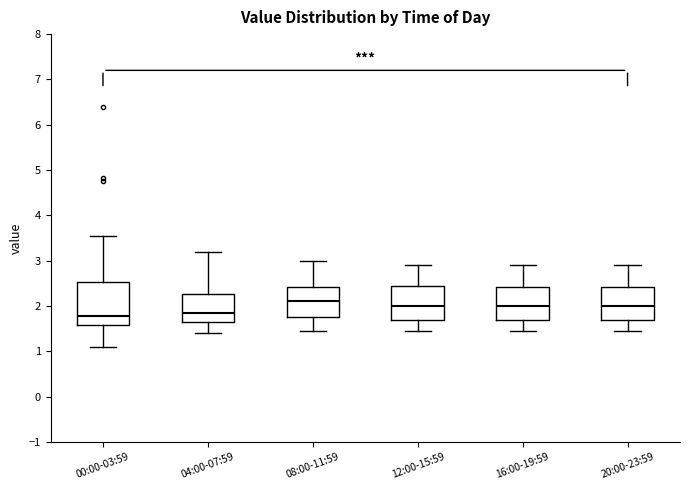

Reading left to right, transcribe this box plot: for each box, give where its median line is, the range the box spans, and where its two whiskers end, as read against the y-axis. The values are not printed on the chart, so give them approximately, as read against the axis.

00:00-03:59: median 1.8, box 1.6 to 2.5, whiskers 1.1 to 3.6
04:00-07:59: median 1.9, box 1.6 to 2.3, whiskers 1.4 to 3.2
08:00-11:59: median 2.1, box 1.8 to 2.4, whiskers 1.5 to 3.0
12:00-15:59: median 2.0, box 1.7 to 2.5, whiskers 1.5 to 2.9
16:00-19:59: median 2.0, box 1.7 to 2.4, whiskers 1.5 to 2.9
20:00-23:59: median 2.0, box 1.7 to 2.4, whiskers 1.5 to 2.9